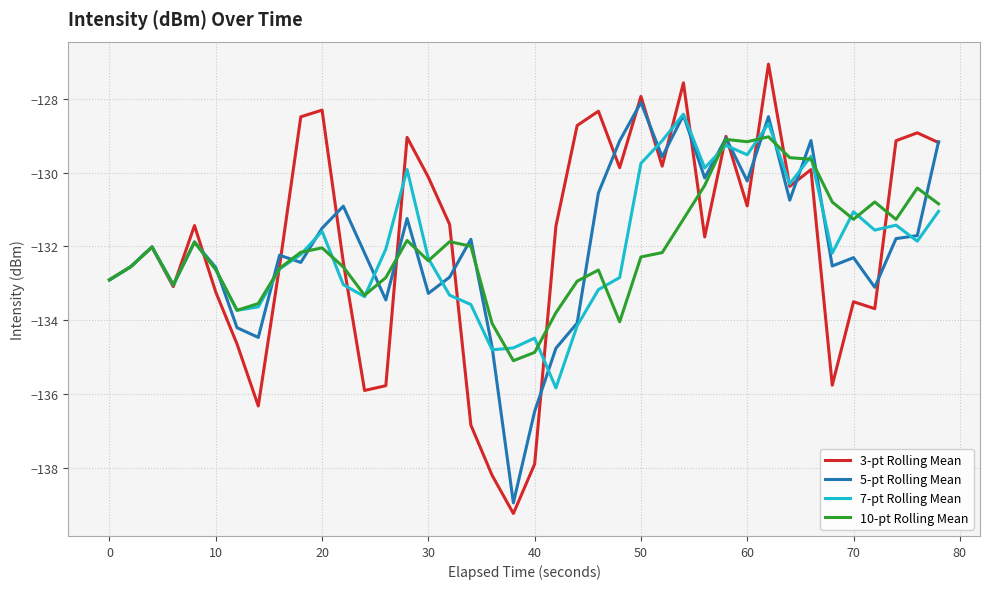

What is the minimum value shown in the chart?

-139.2